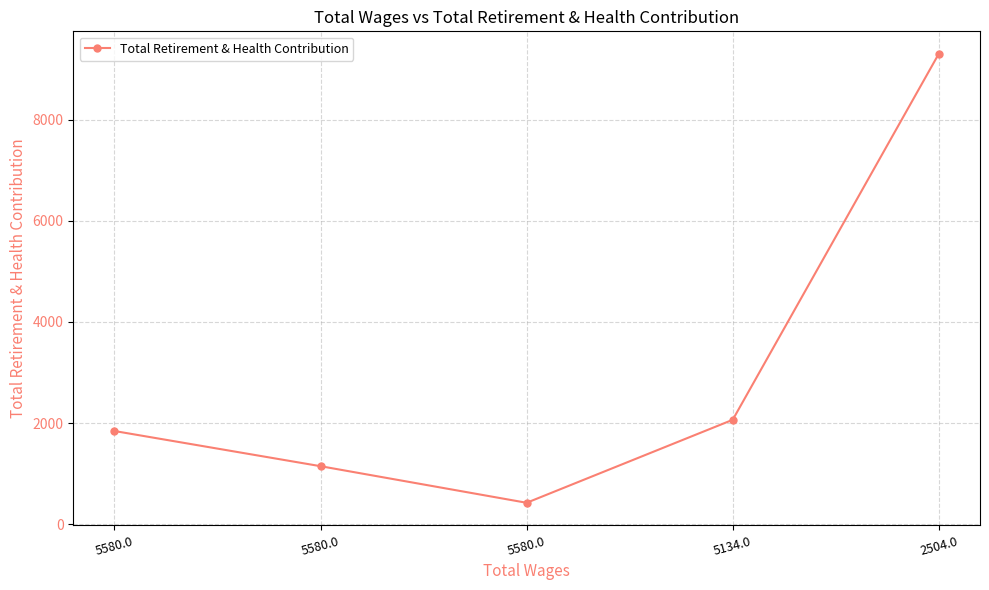

How many data points are less than 1845?

2